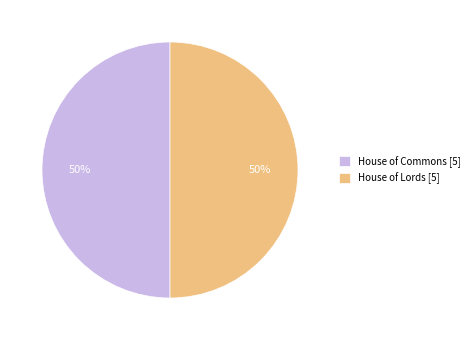

Is it true that House of Lords is 93% of the pie?

False